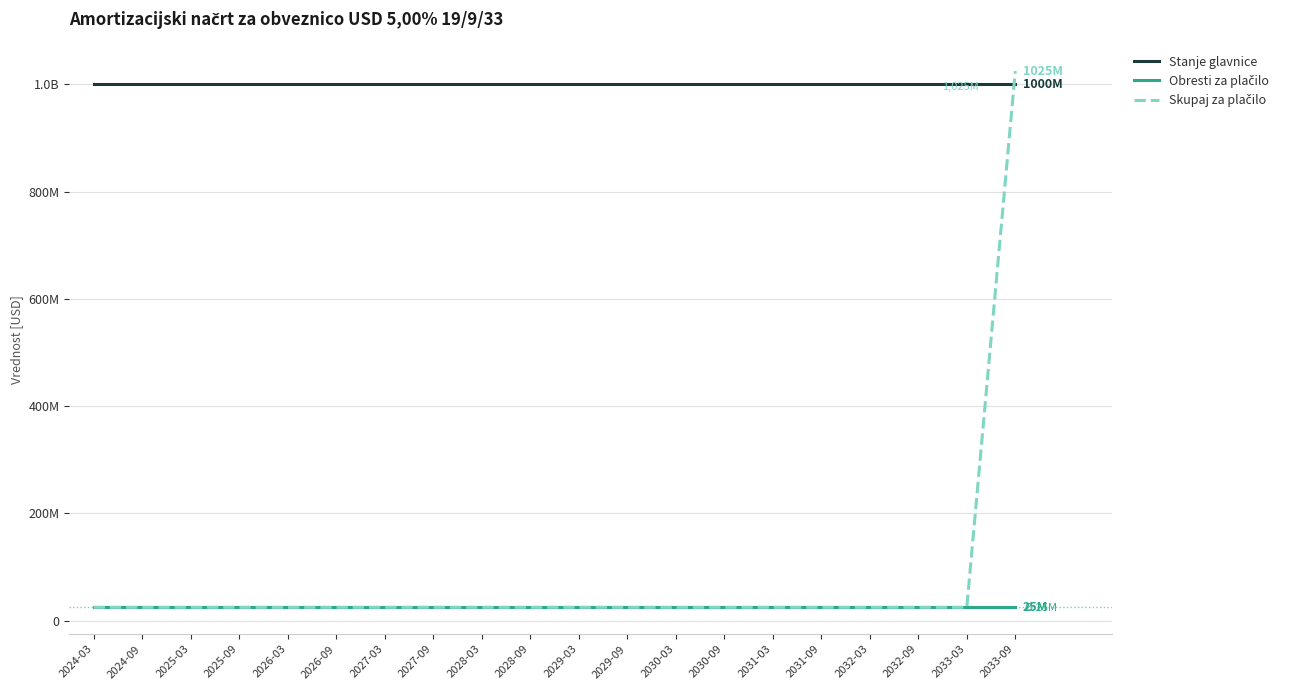

Does the chart display data point markers on the line(s)?

No